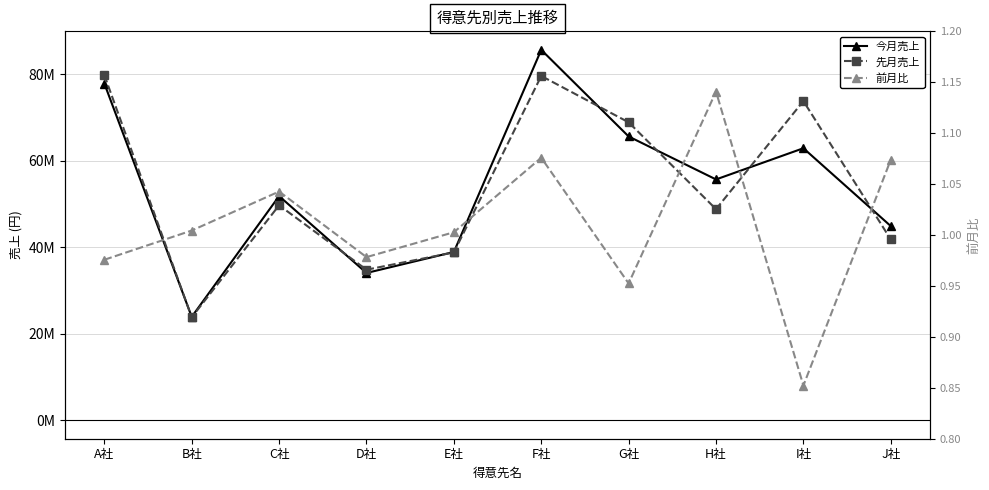

Which category has the lowest value across all series?

I社